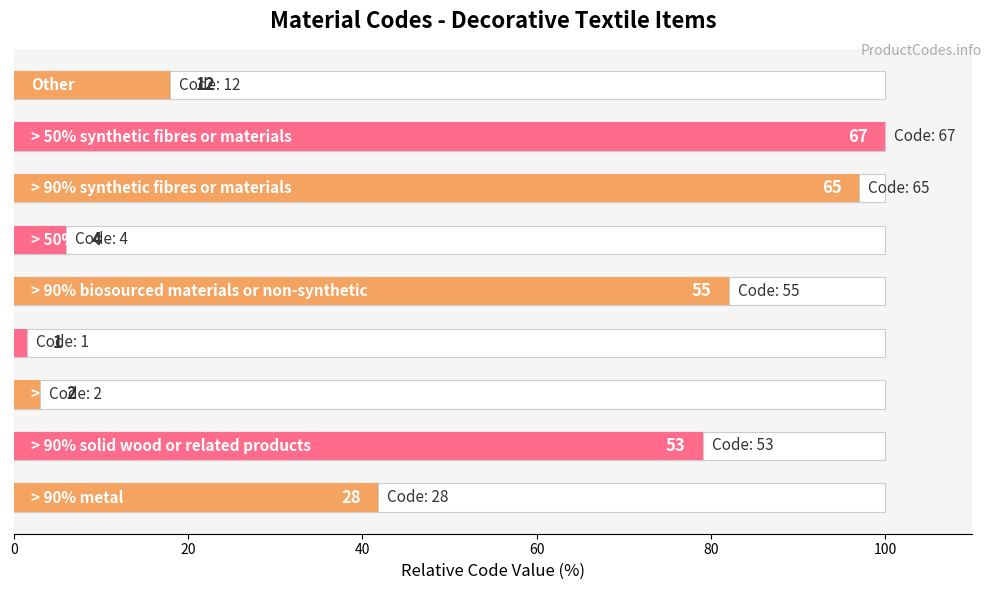

Are the bars horizontal?

Yes